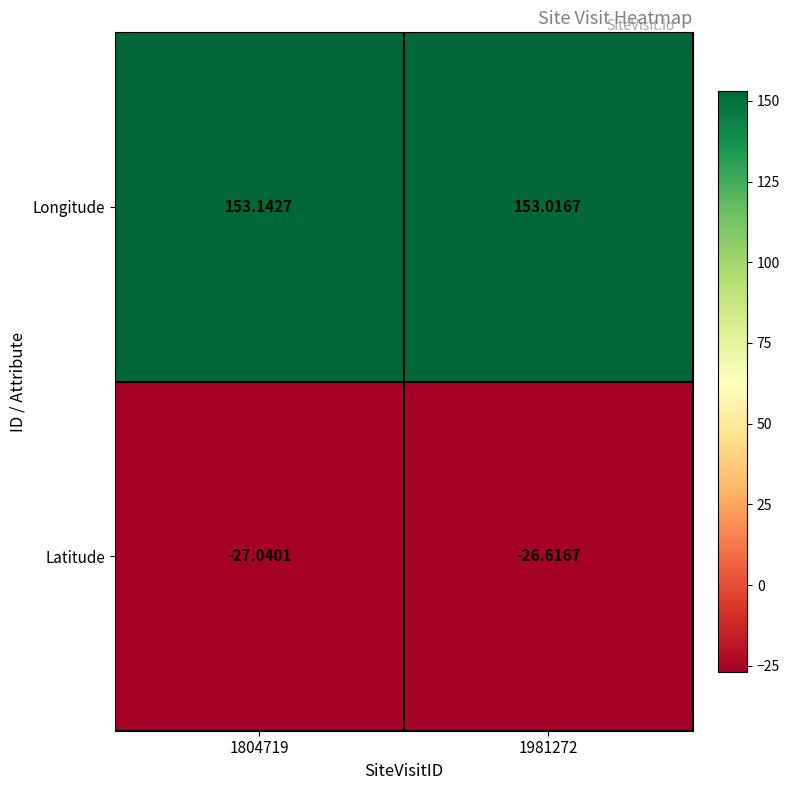

Is the value of Latitude at 1981272 greater than the value of Longitude at 1981272?

No